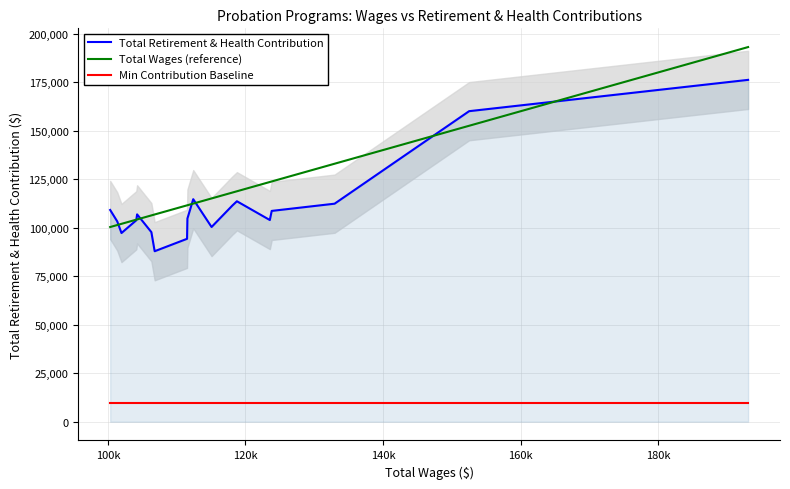

What is the lowest value of the Total Retirement & Health Contribution series?

87871.0